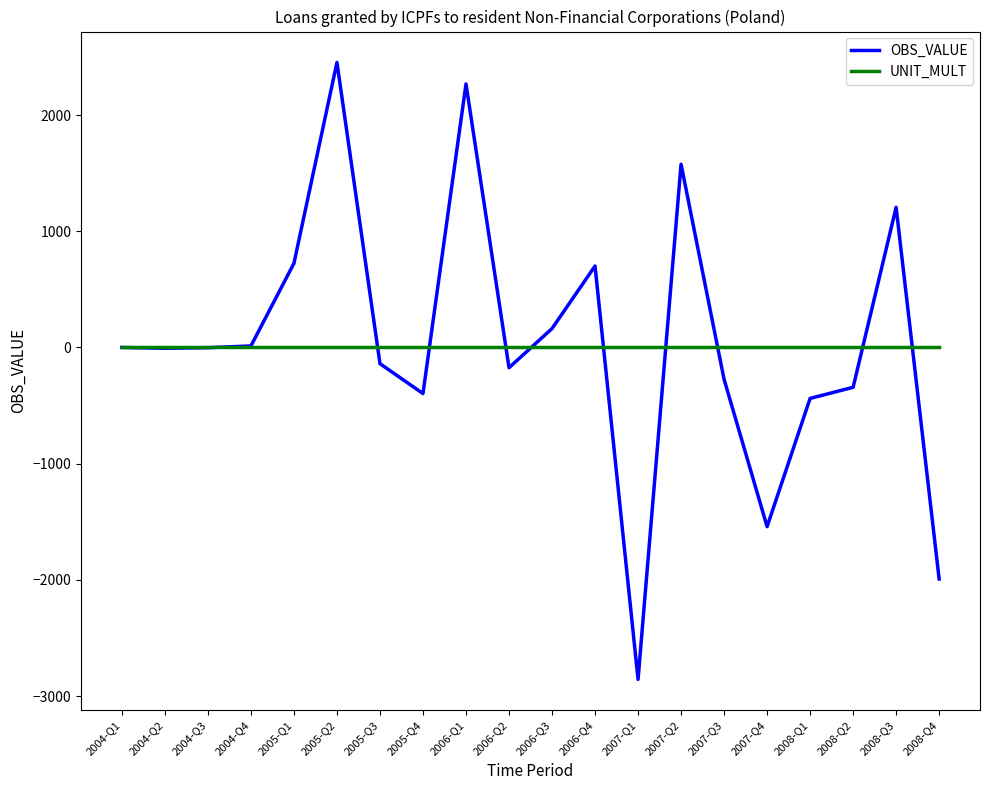

Rank the series by their maximum value, from lowest to highest.

UNIT_MULT, OBS_VALUE